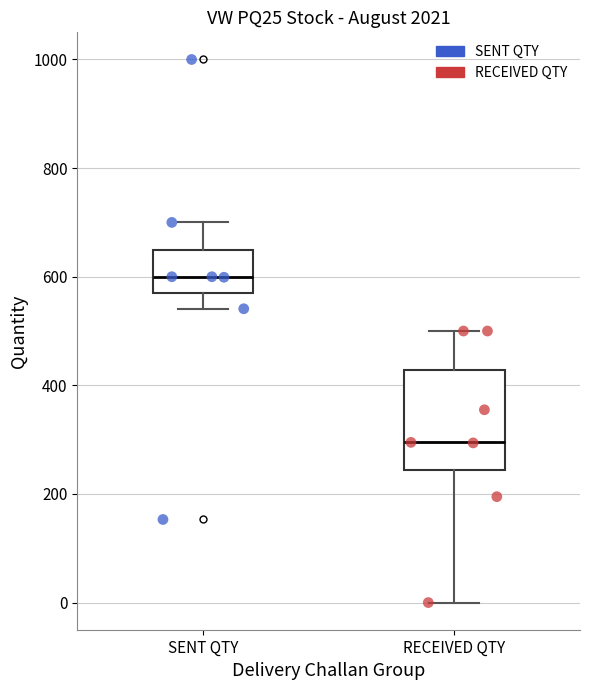

Where does the median line of the box for SENT QTY sit on the y-axis? The values are not printed on the chart, so give them approximately, as read against the axis.

600